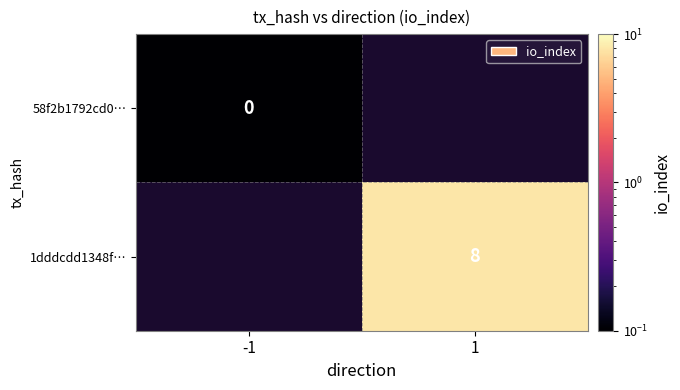

Is it true that 1dddcdd1348f… equals 8.0 at 1?

True